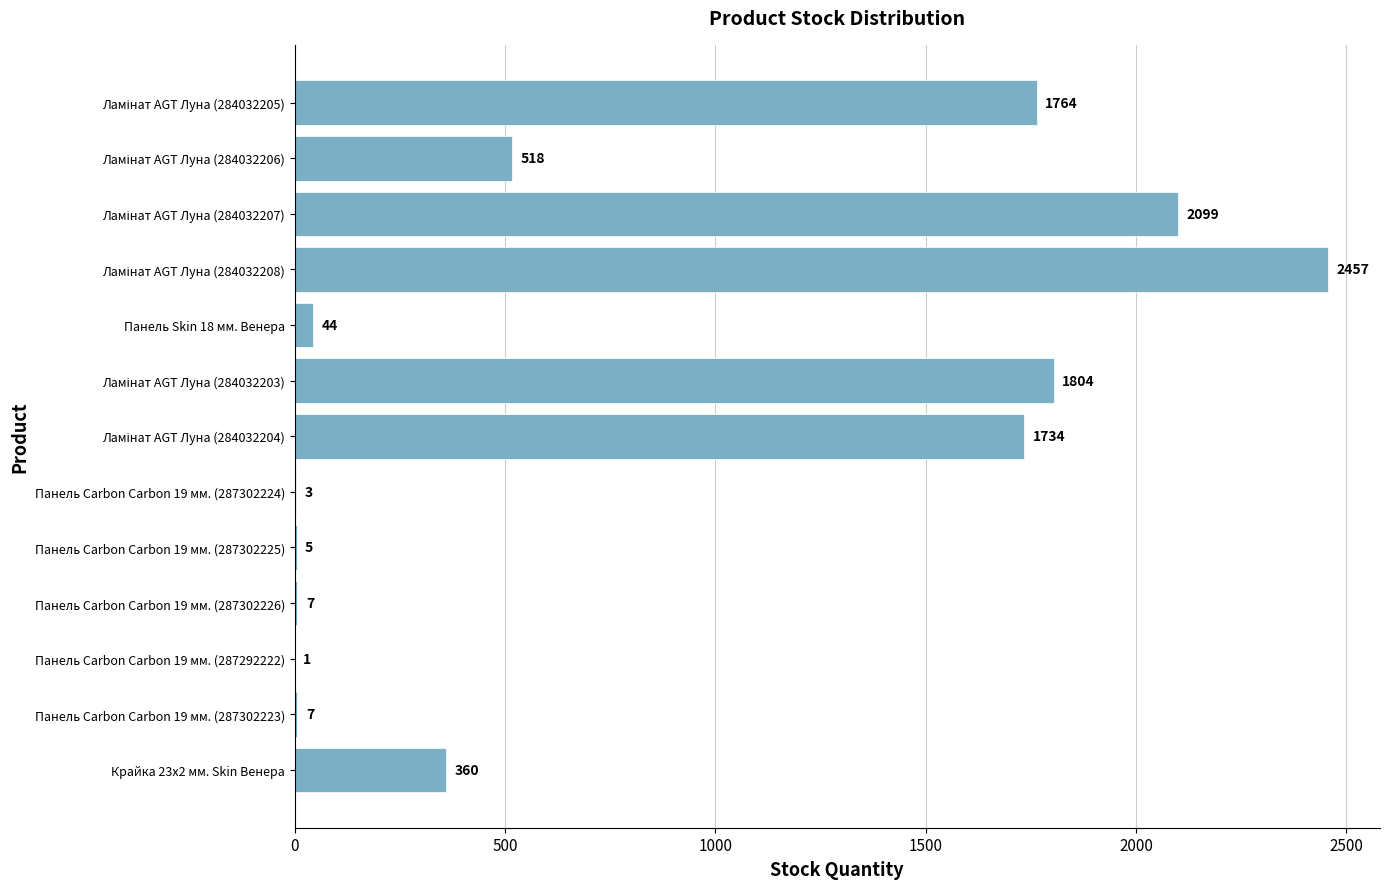

How many series are shown in this chart?

1